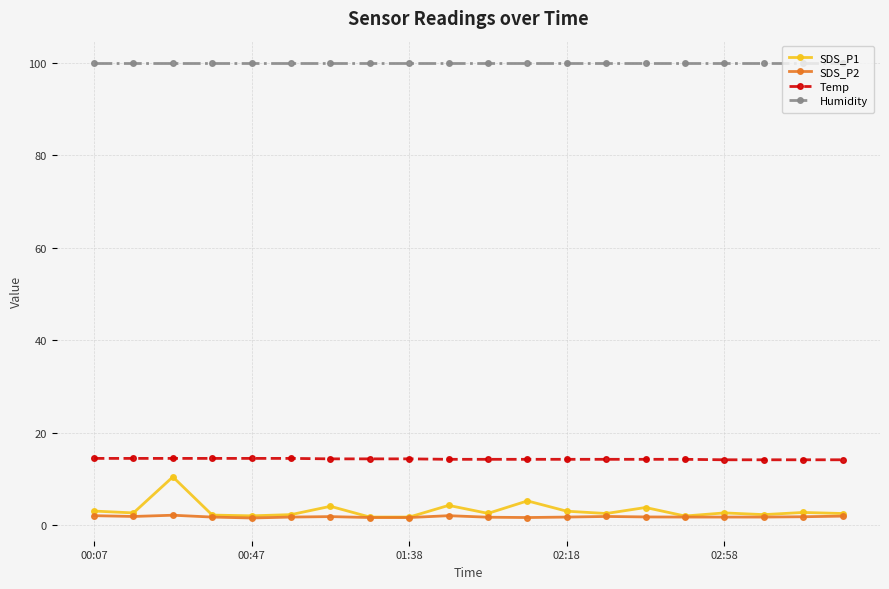

Which series has the widest spread of values?

SDS_P1